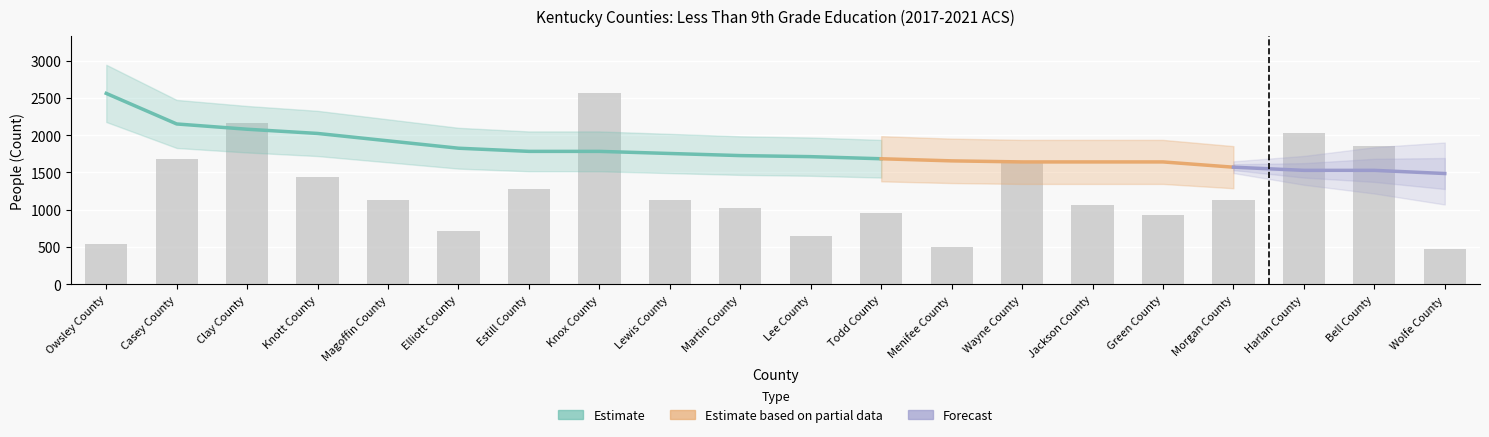

What is the greatest value displayed?

2562